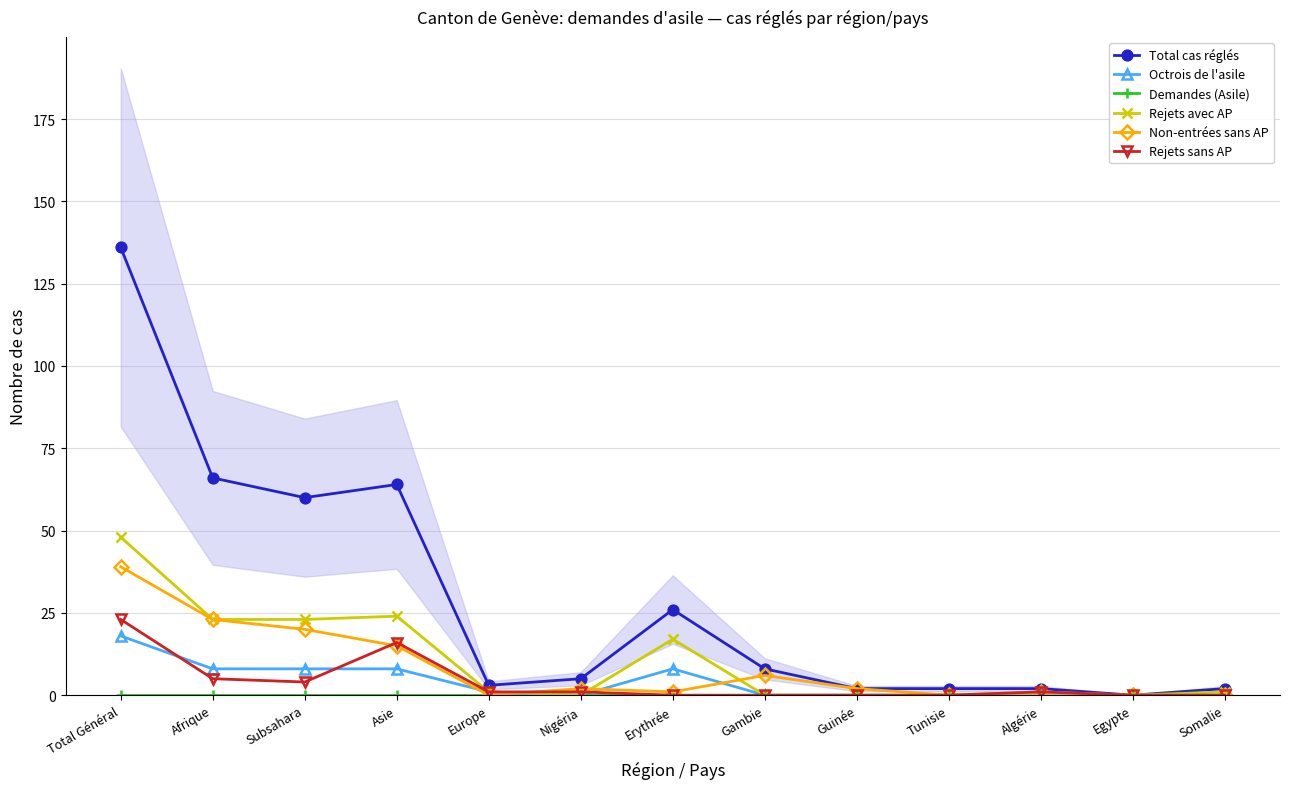

At which label does Non-entrées sans AP first exceed 2?

Total Général